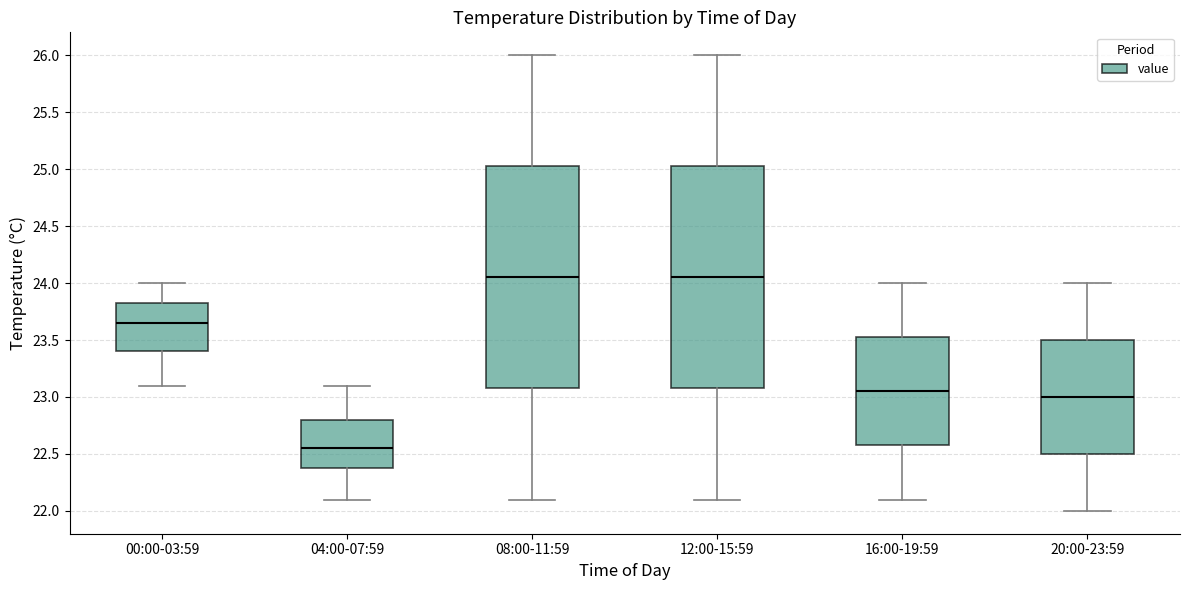

Reading left to right, transcribe this box plot: for each box, give where its median line is, the range the box spans, and where its two whiskers end, as read against the y-axis. The values are not printed on the chart, so give them approximately, as read against the axis.

00:00-03:59: median 23.65, box 23.40 to 23.85, whiskers 23.10 to 24.00
04:00-07:59: median 22.55, box 22.40 to 22.80, whiskers 22.10 to 23.10
08:00-11:59: median 24.05, box 23.10 to 25.05, whiskers 22.10 to 26.00
12:00-15:59: median 24.05, box 23.10 to 25.05, whiskers 22.10 to 26.00
16:00-19:59: median 23.05, box 22.60 to 23.55, whiskers 22.10 to 24.00
20:00-23:59: median 23.00, box 22.50 to 23.50, whiskers 22.00 to 24.00